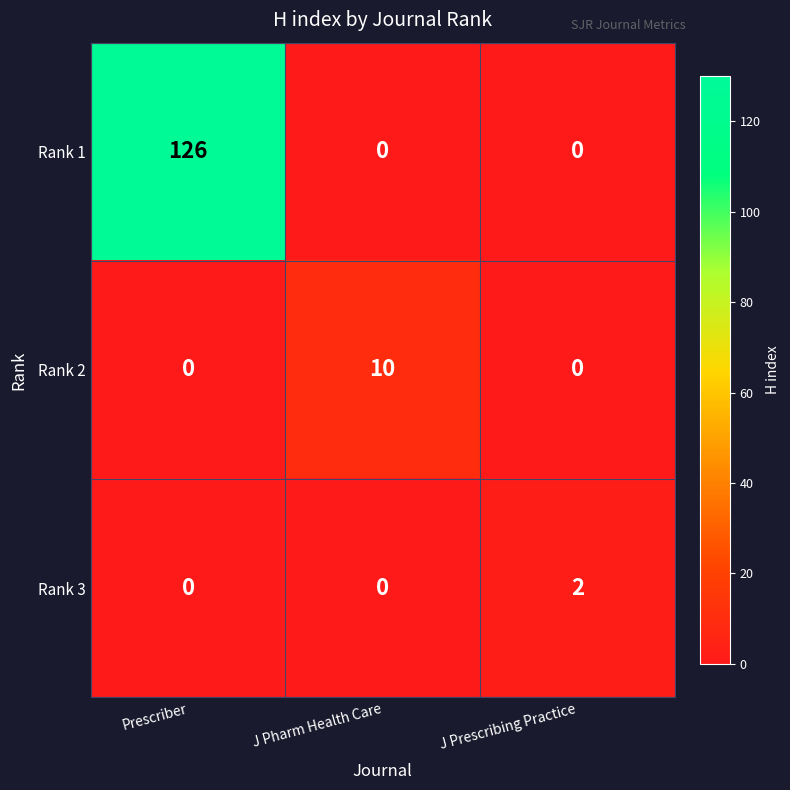

List the series in order of their peak value, highest first.

Rank 1, Rank 2, Rank 3